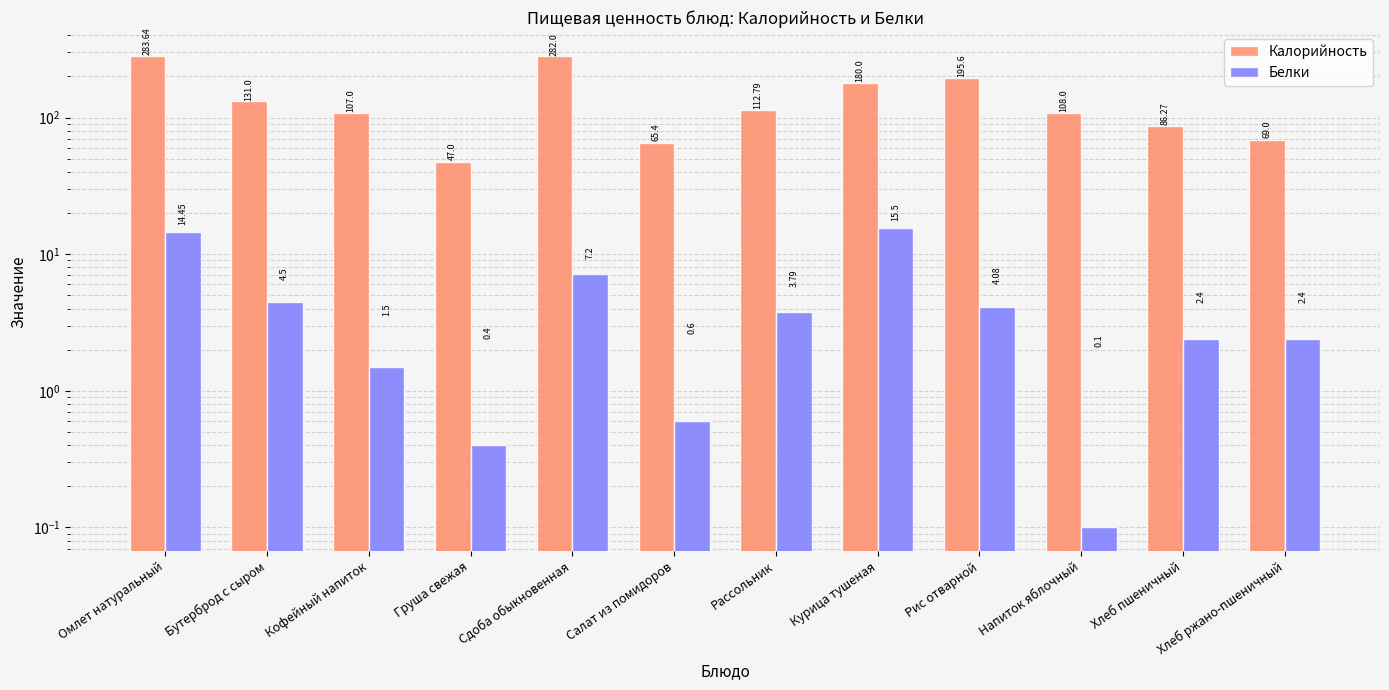

Which category has the highest value in the Белки series?

Курица тушеная